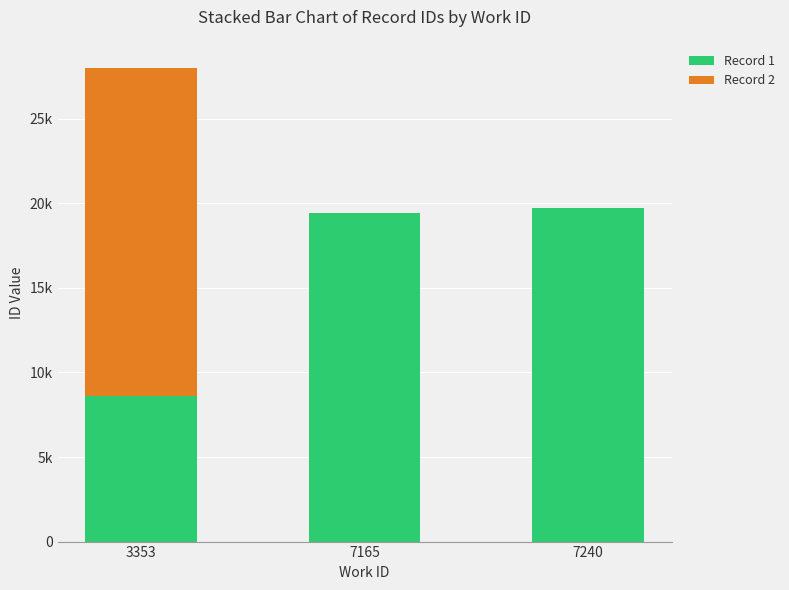

Rank the series at 7165 from highest to lowest value.

Record 1, Record 2